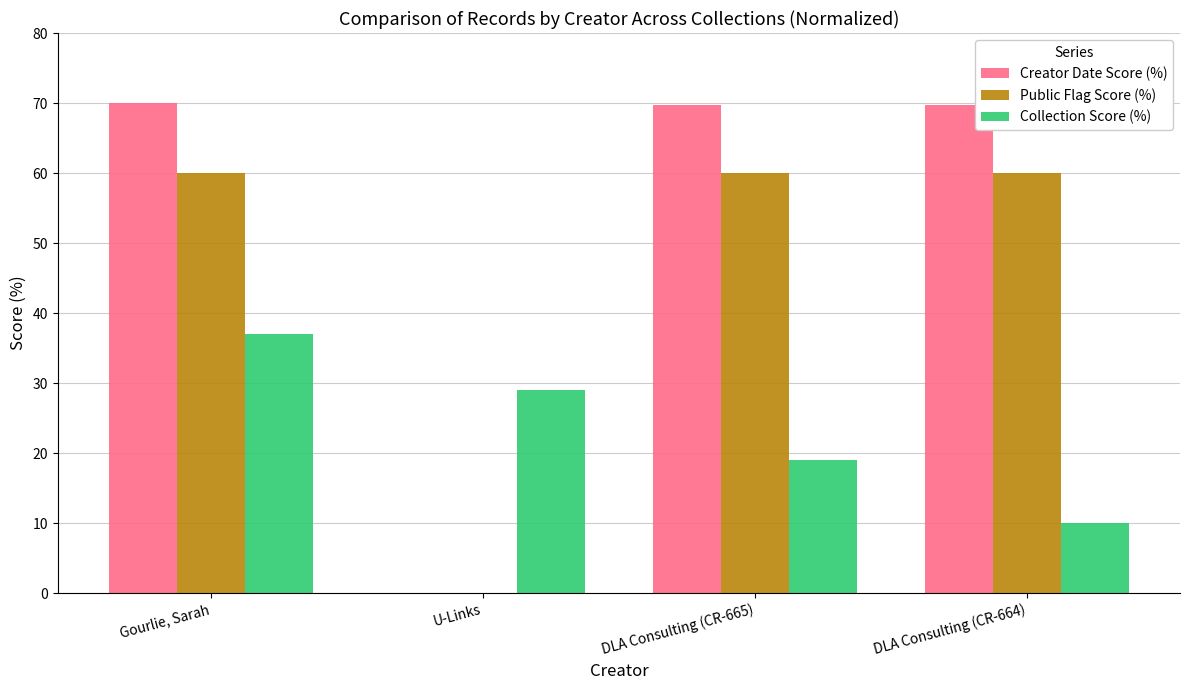

Is it true that Public Flag Score (%) equals 60.0 at DLA Consulting (CR-665)?

True